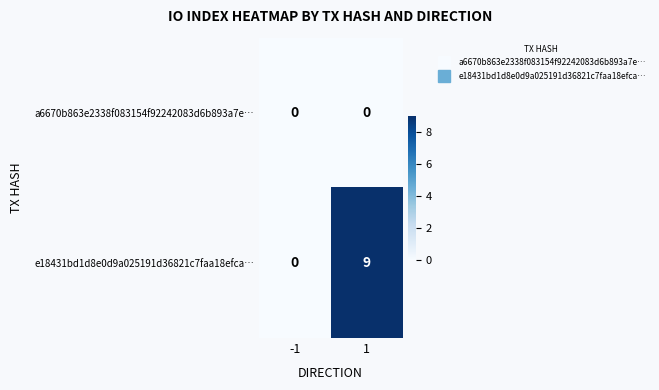

Which series has the largest range (max minus min)?

e18431bd1d8e0d9a025191d36821c7faa18efca…